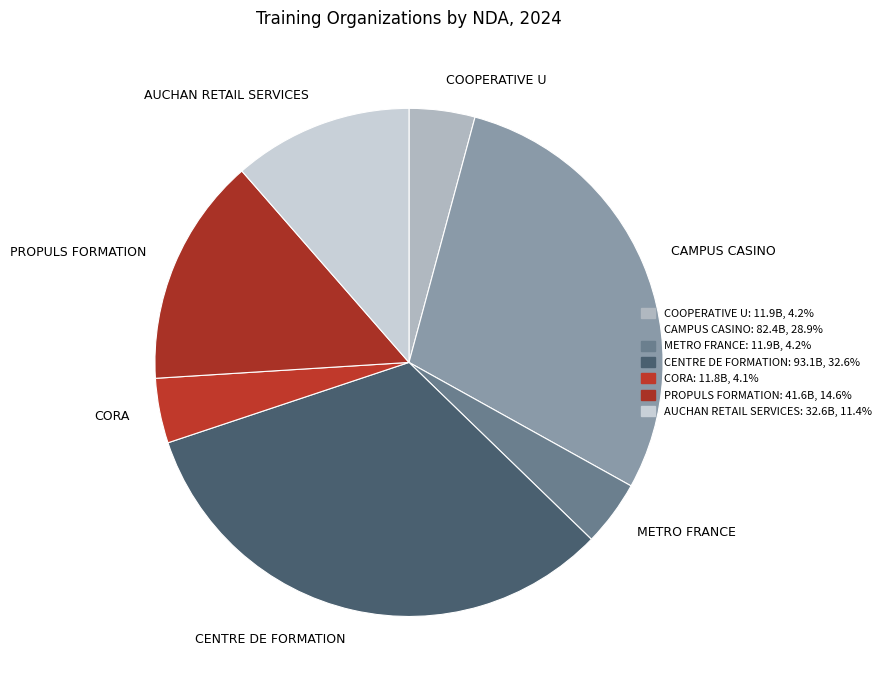

Does CAMPUS CASINO represent more than half of the total?

No